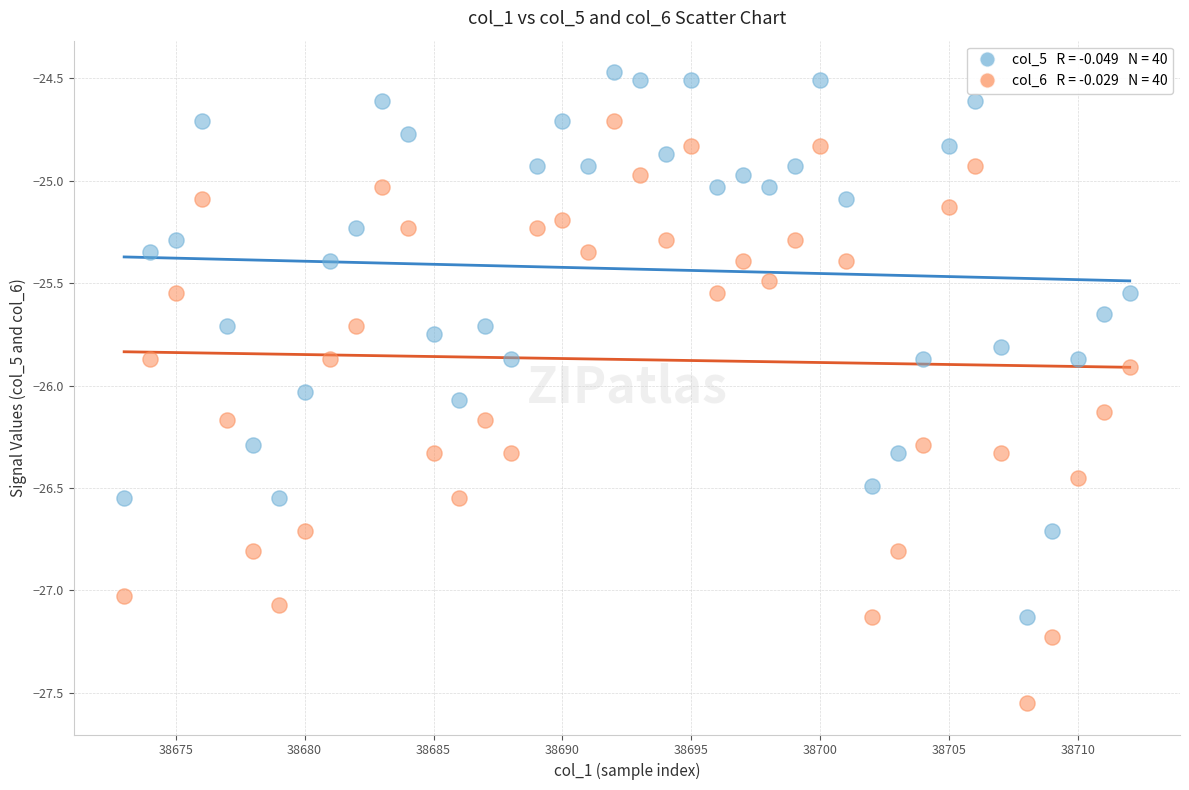

Across all data points, what is the range of Y values (max minus min)?

3.1